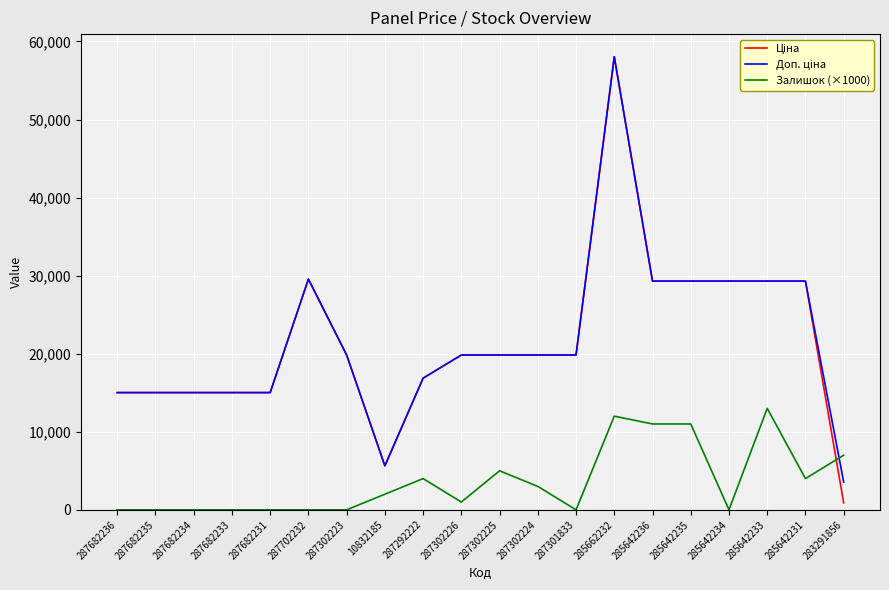

True or false: Залишок (×1000) has a value of 0.0 at 287302223.

True